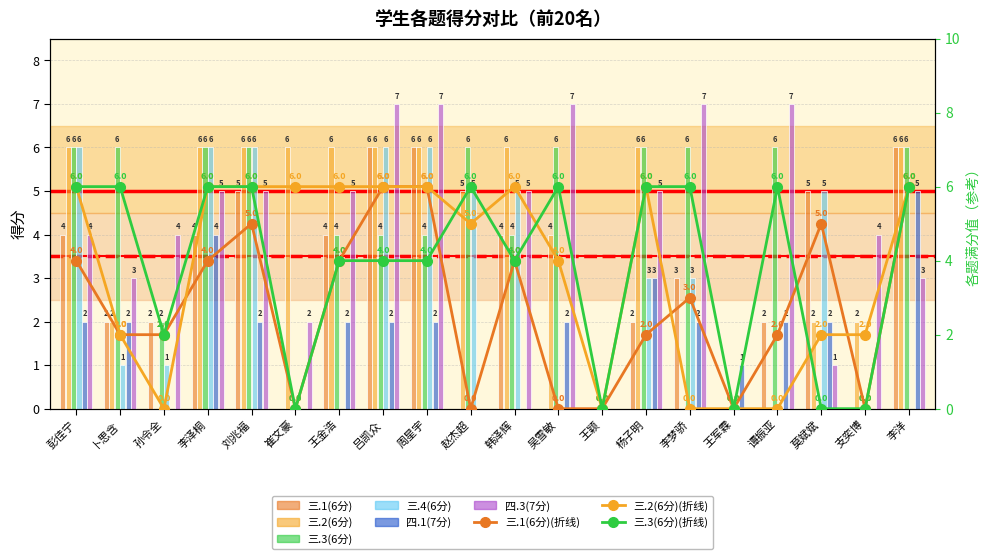

How many values in the 三.4(6分) series are below 3?

10